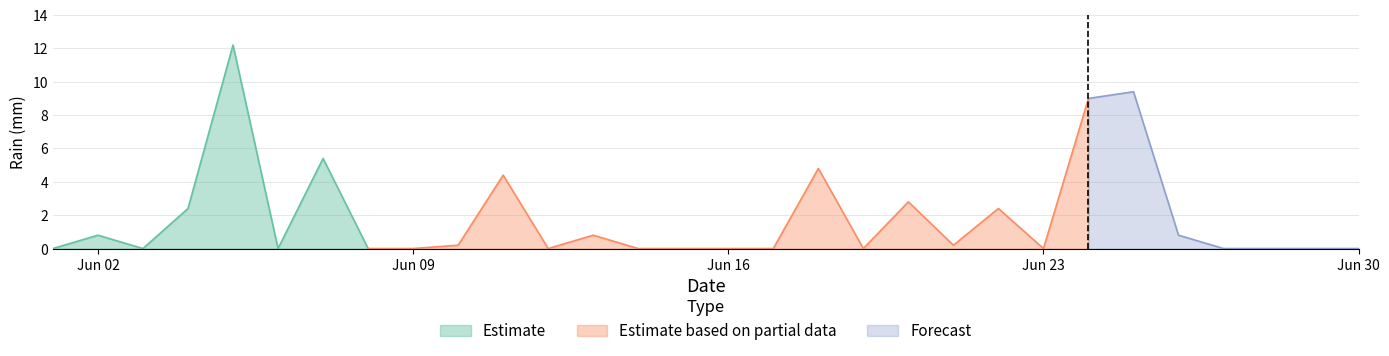

What is the average value?

1.9